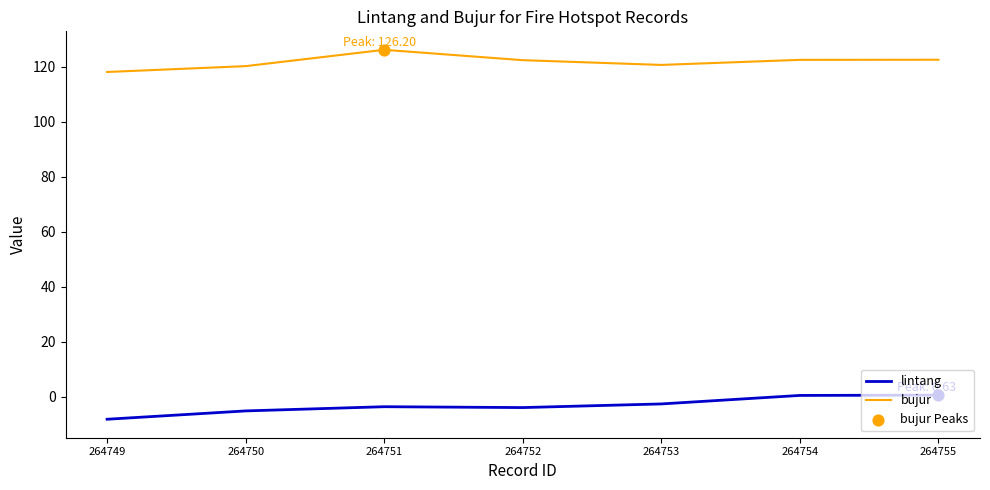

Which series has the largest total across all categories?

bujur